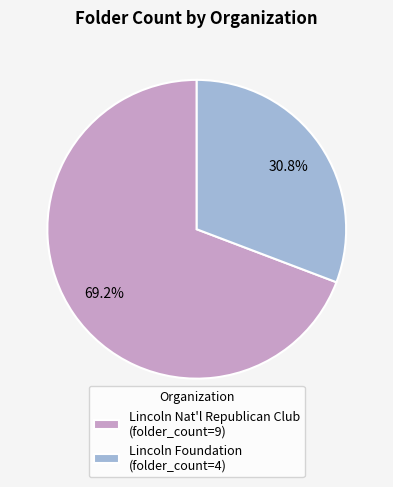

Rank the categories by value from lowest to highest.

Lincoln Foundation (folder_count=4), Lincoln Nat'l Republican Club (folder_count=9)